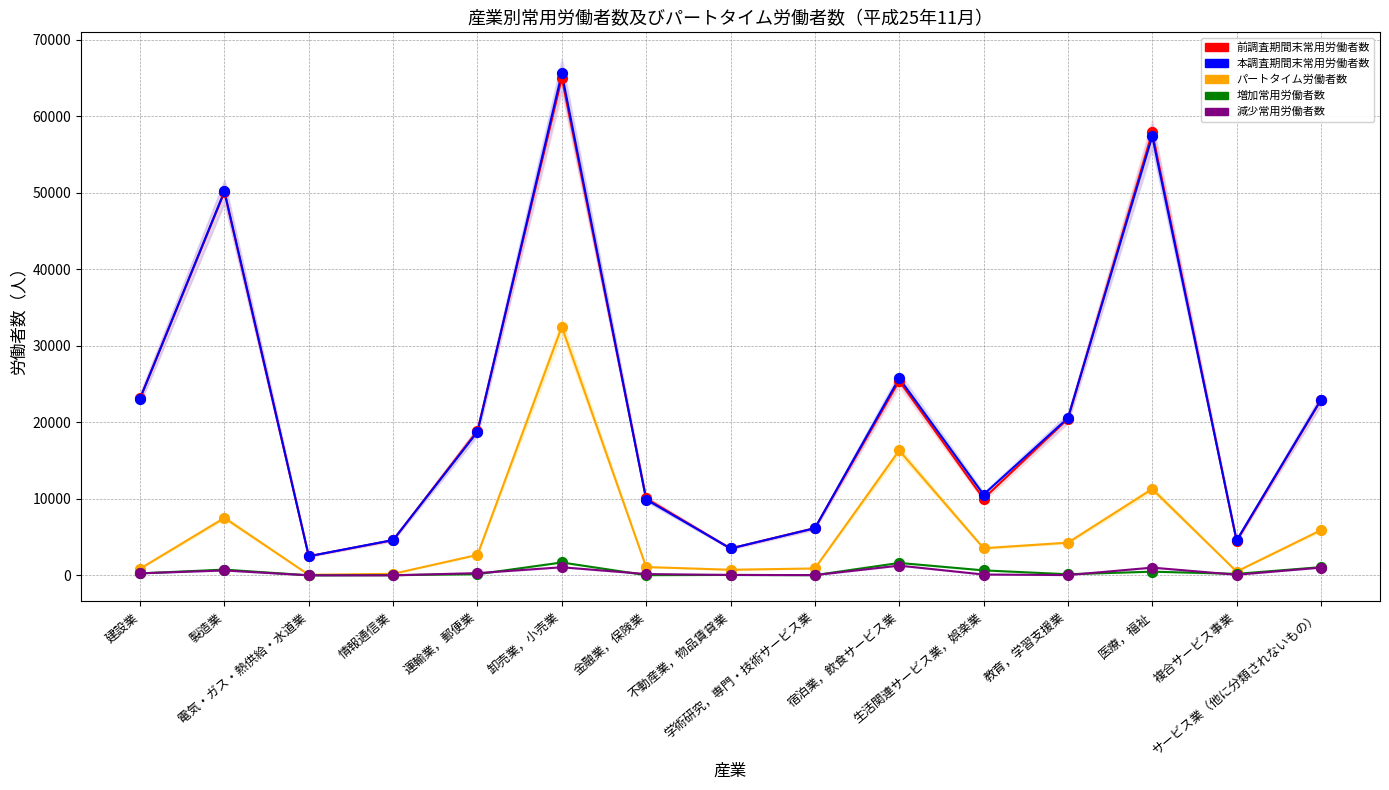

Is the value of 増加常用労働者数 at 運輸業，郵便業 greater than the value of 本調査期間末常用労働者数 at サービス業（他に分類されないもの）?

No